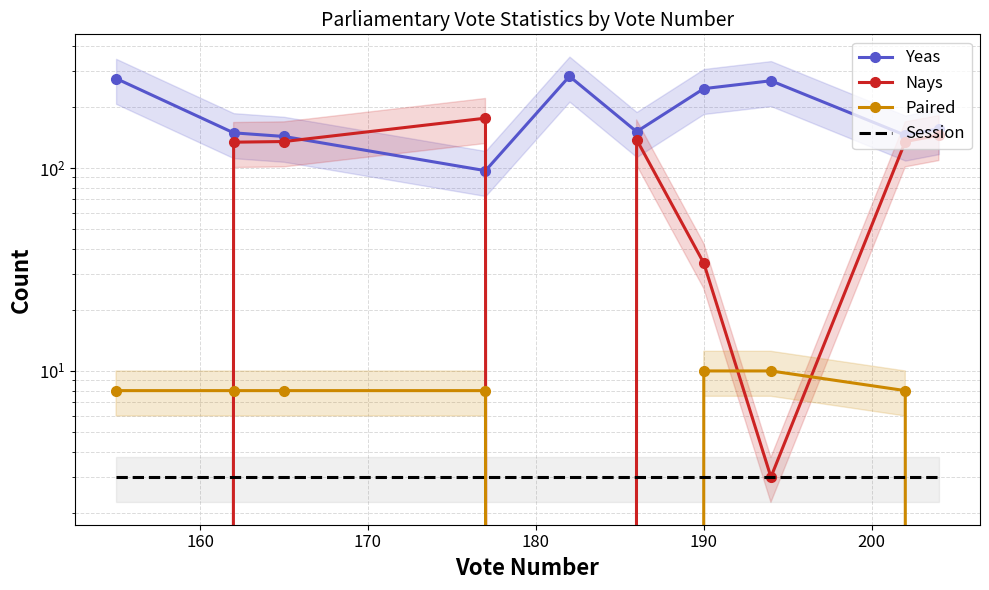

How many data points does each series have?

10